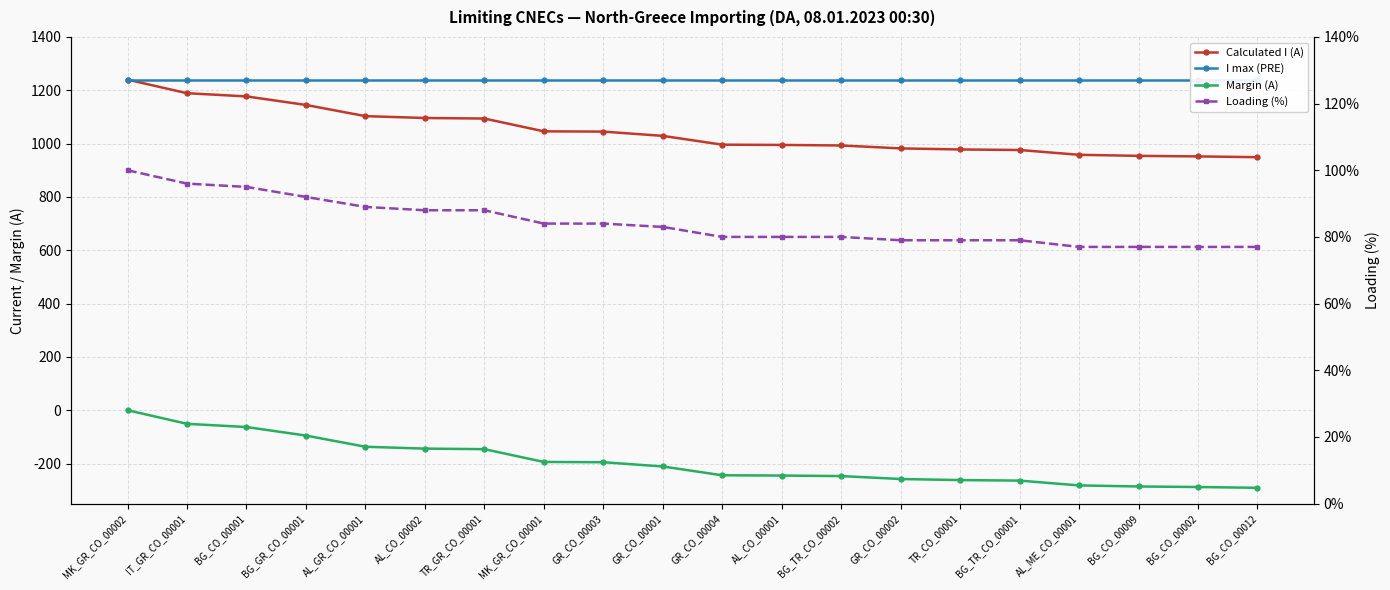

At BG_CO_00009, list the series in order from smallest to largest.

Margin (A), Loading (%), Calculated I (A), I max (PRE)